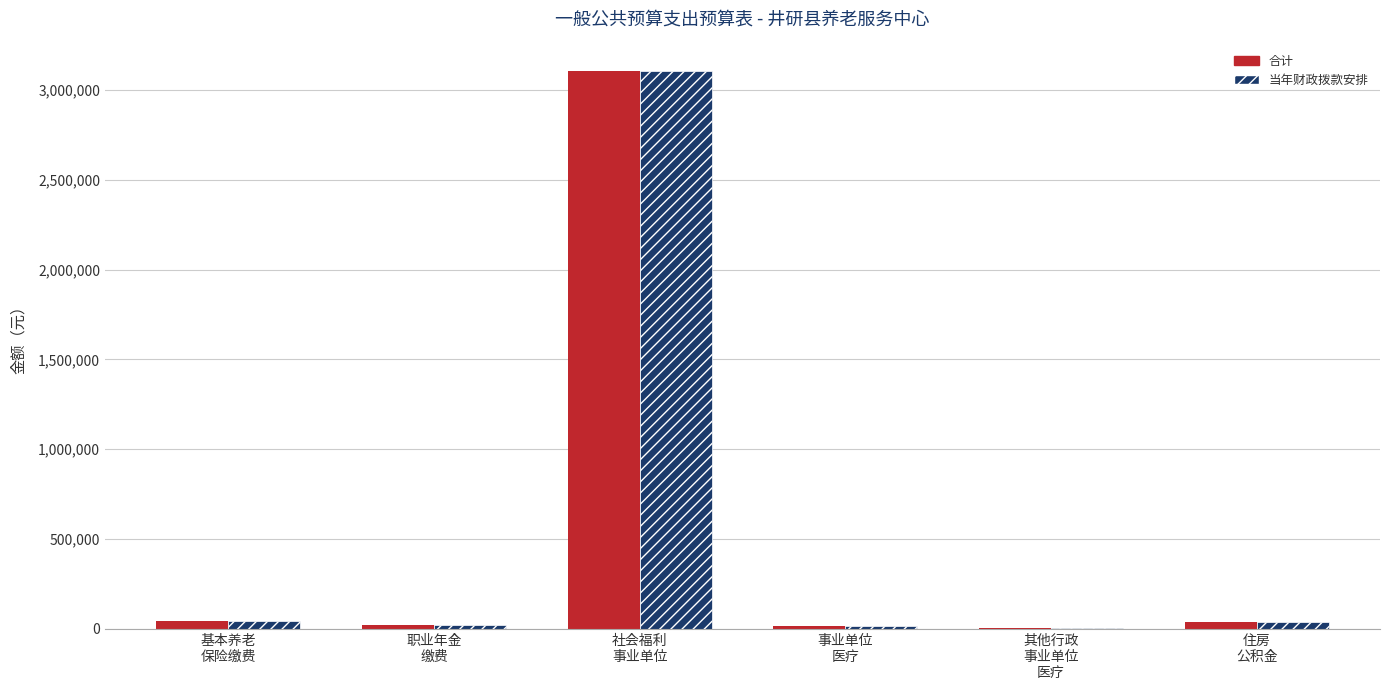

What is the sum of all 当年财政拨款安排 values?

3222645.9